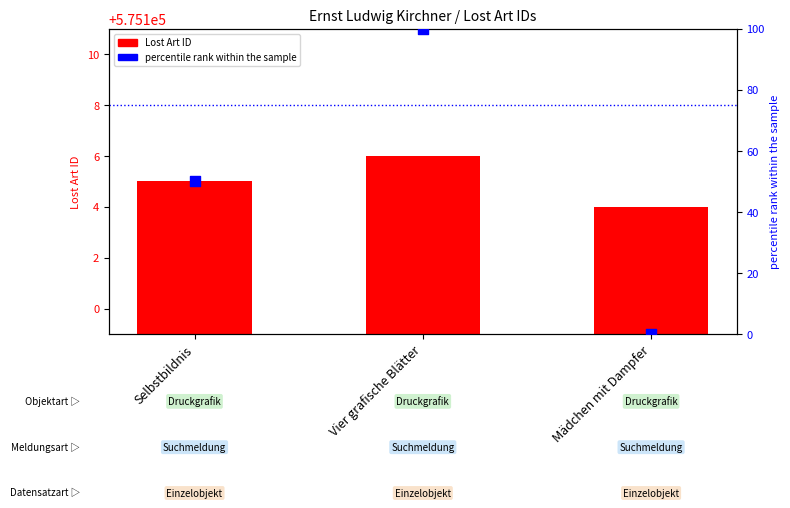

What is the total value across all series at Selbstbildnis?

575155